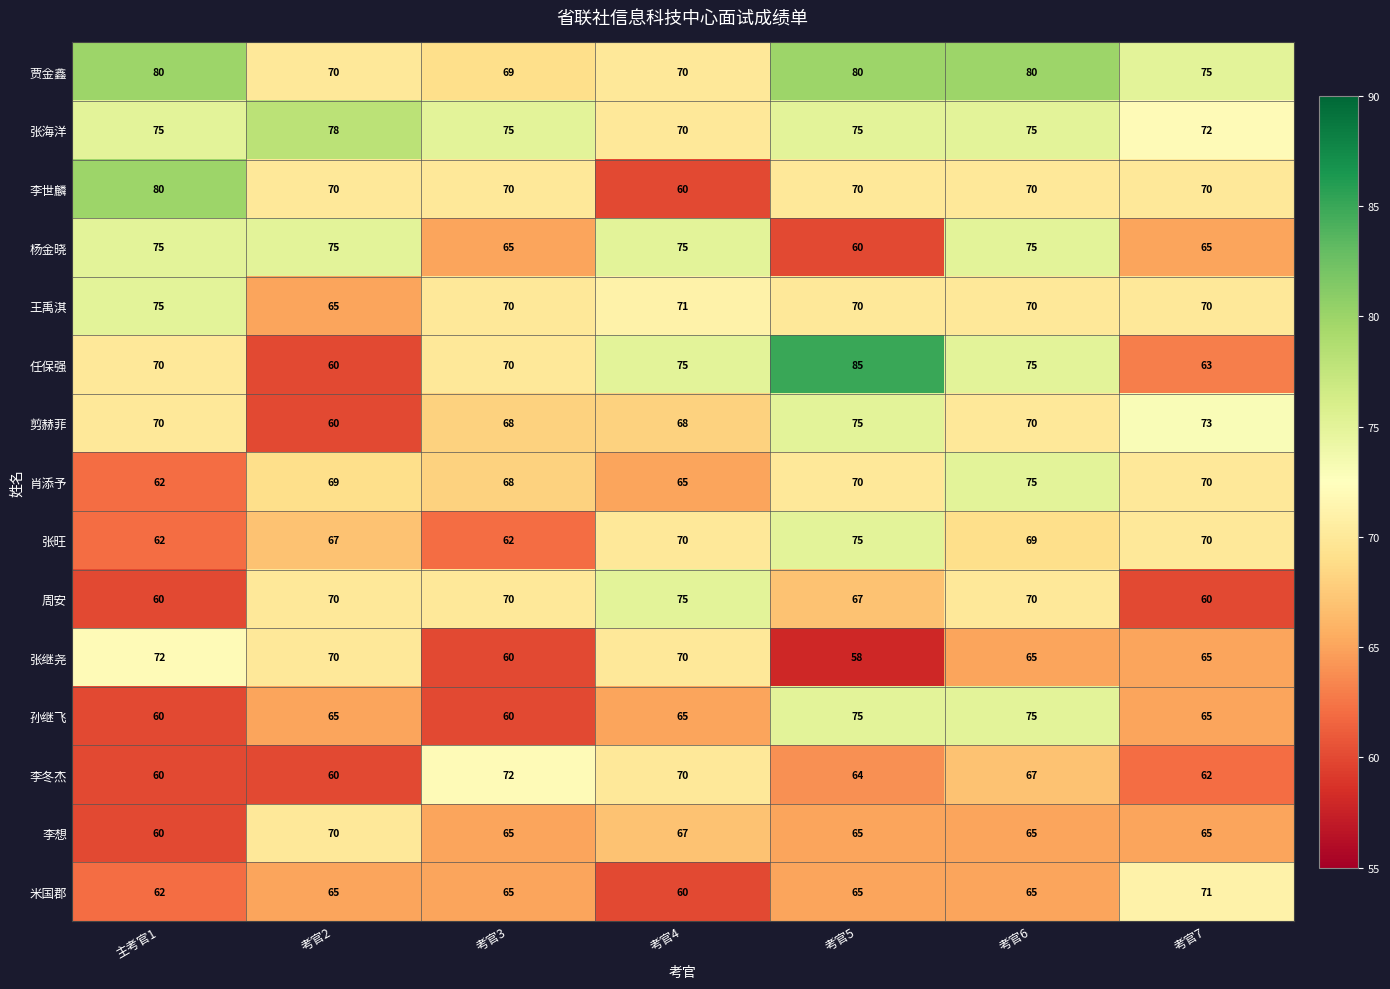

At how many categories does at least one series exceed 63?

7